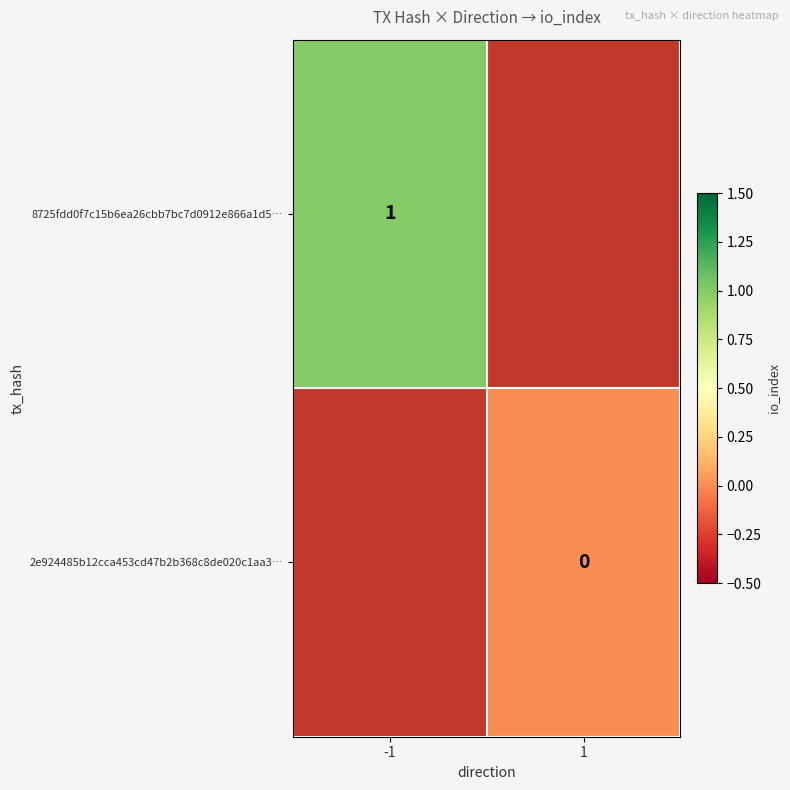

Is it true that 8725fdd0f7c15b6ea26cbb7bc7d0912e866a1d5… equals 1.5 at -1?

False